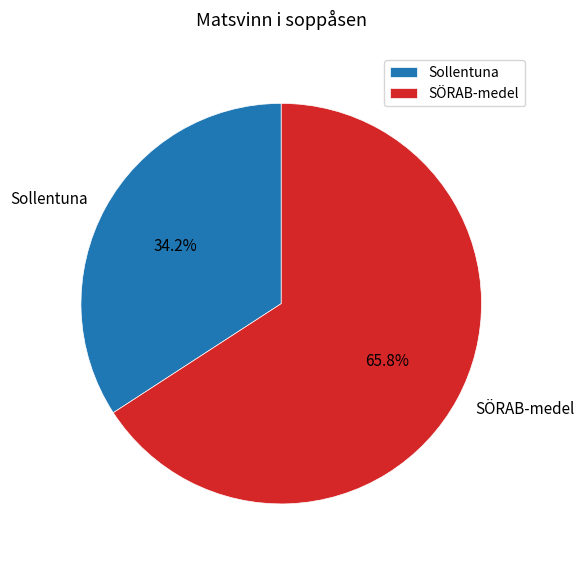

Rank the categories by value from lowest to highest.

Sollentuna, SÖRAB-medel